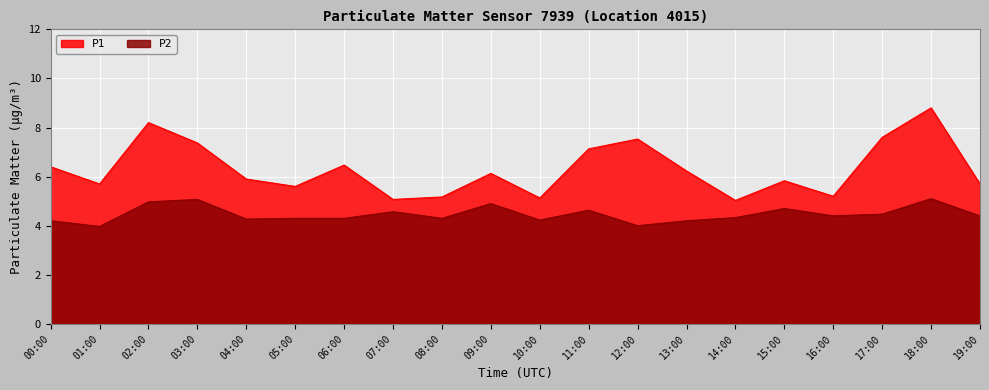

What is the difference between the P1 values at 00:00 and 15:00?

0.6